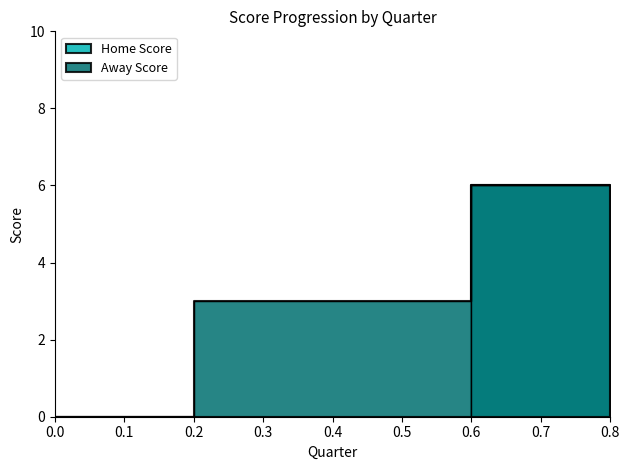

At how many categories does at least one series exceed 3?

1